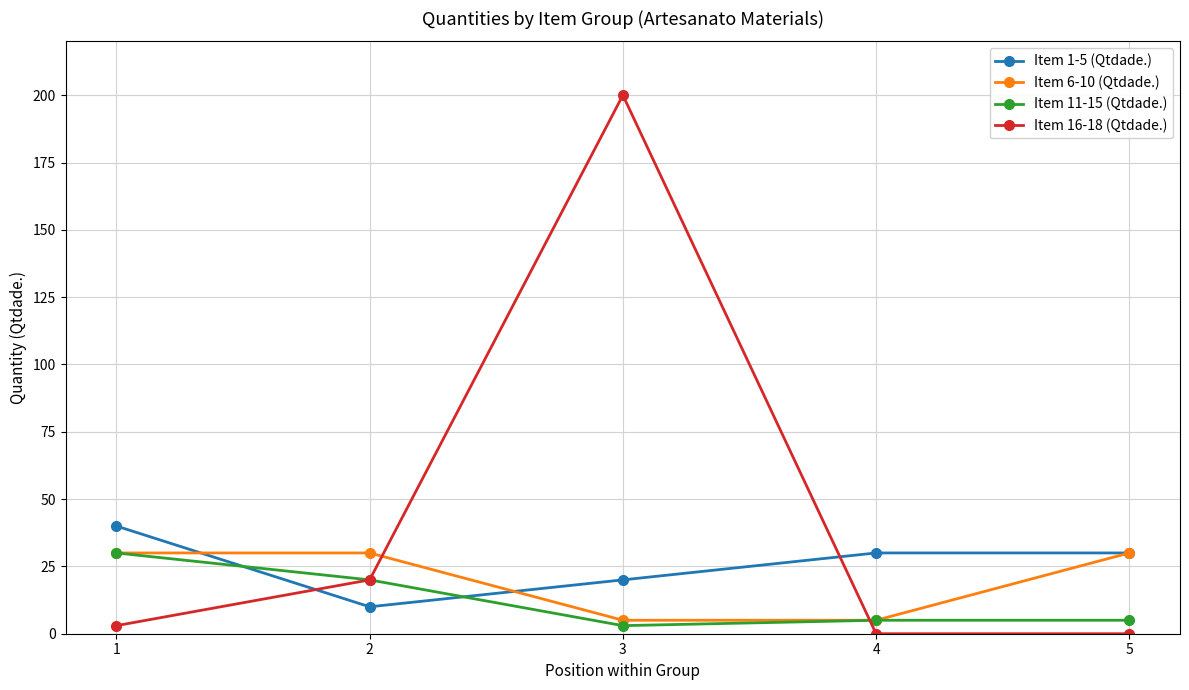

Rank the series at 3 from highest to lowest value.

Item 16-18 (Qtdade.), Item 1-5 (Qtdade.), Item 6-10 (Qtdade.), Item 11-15 (Qtdade.)